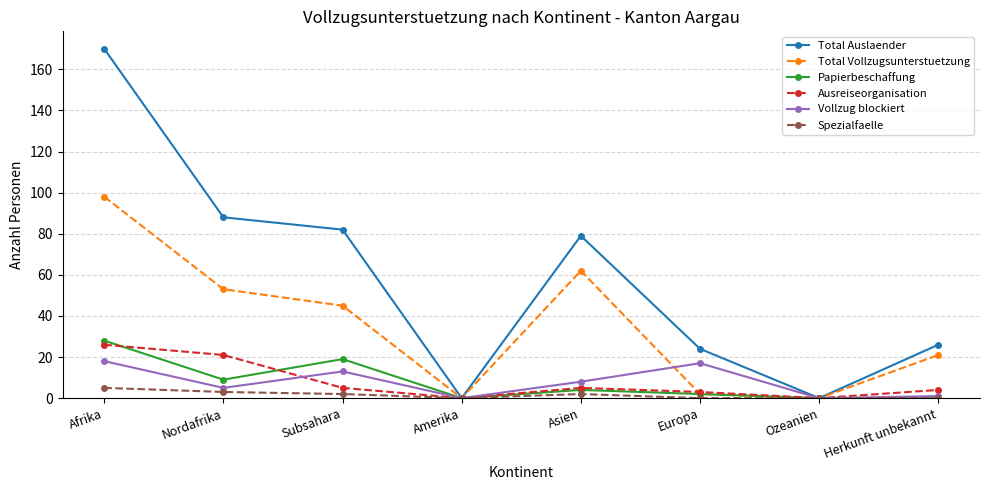

At which category is the sum across all series the highest?

Afrika